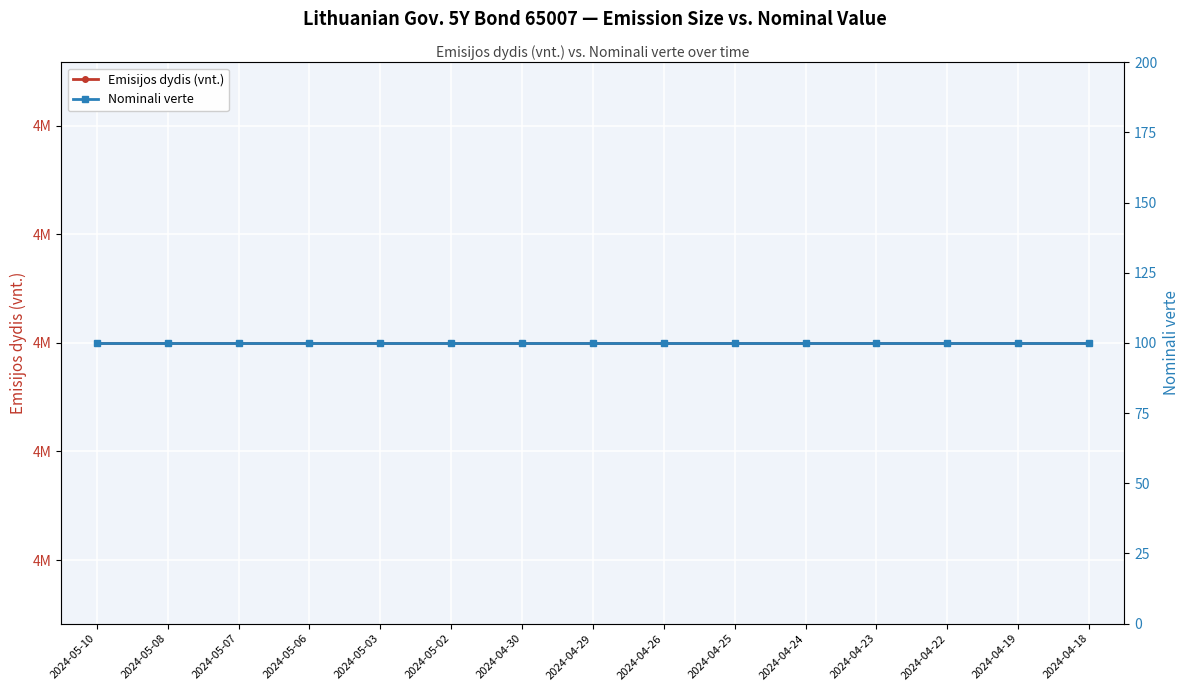

What is the label of the 4th point from the left?

2024-05-06